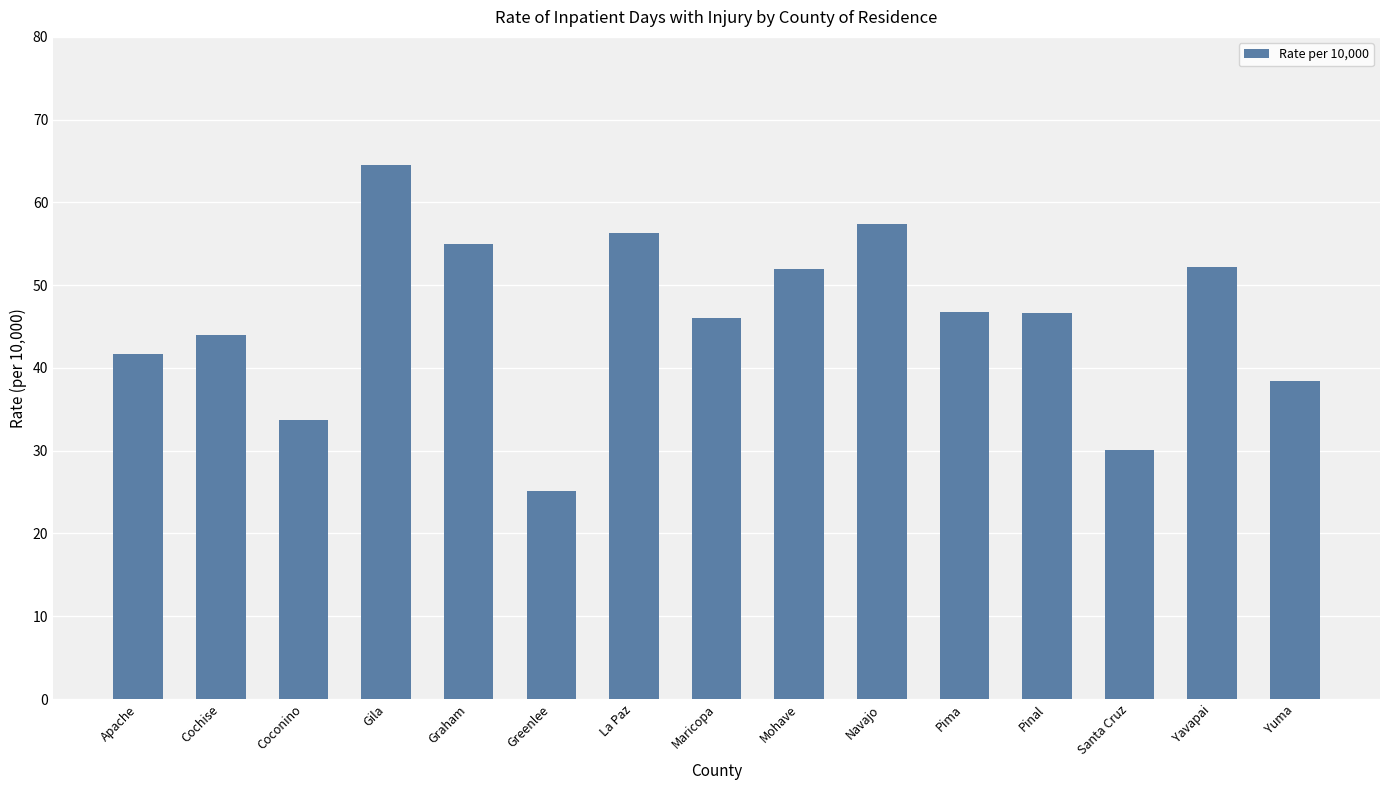

How many bars are there in total?

15